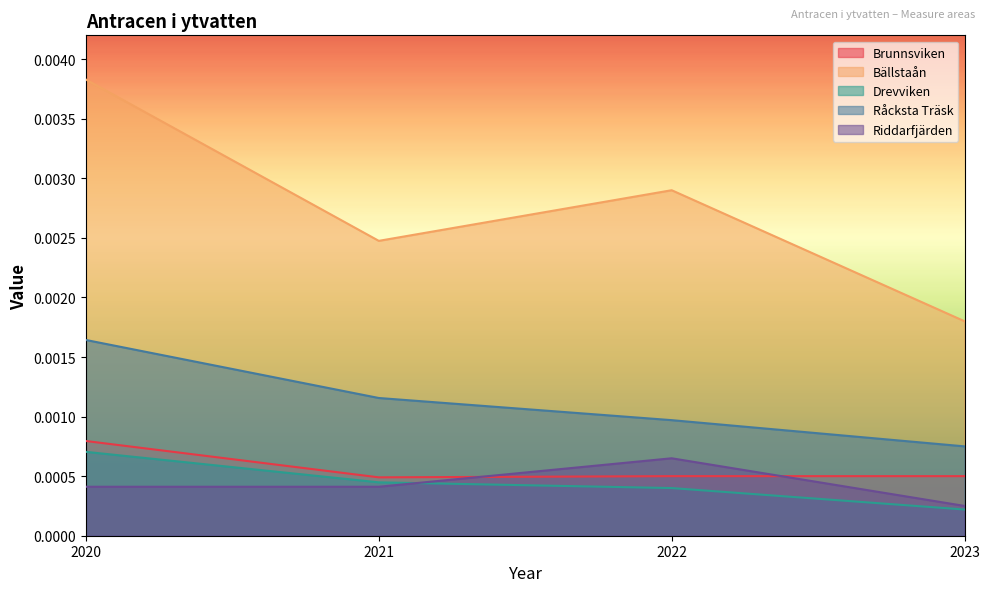

Rank the series at 2021 from highest to lowest value.

Bällstaån, Råcksta Träsk, Brunnsviken, Drevviken, Riddarfjärden